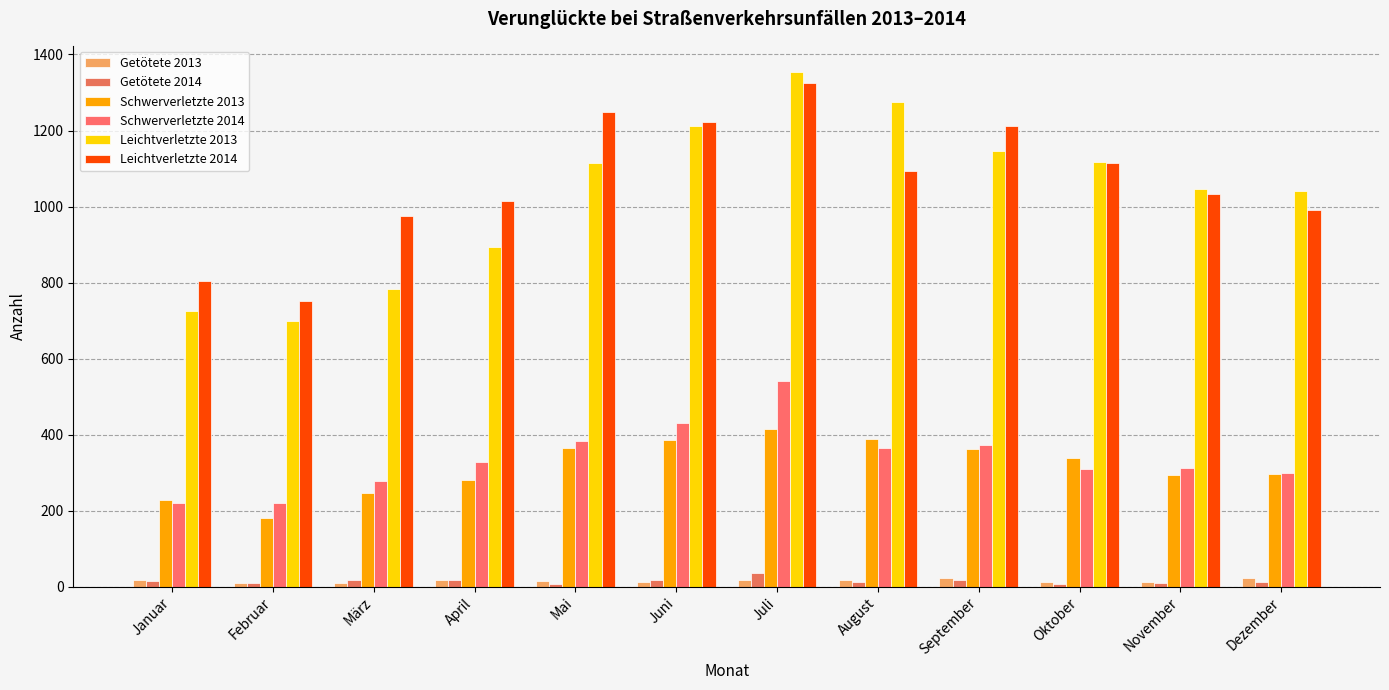

What are all the series names shown in the legend?

Getötete 2013, Getötete 2014, Schwerverletzte 2013, Schwerverletzte 2014, Leichtverletzte 2013, Leichtverletzte 2014